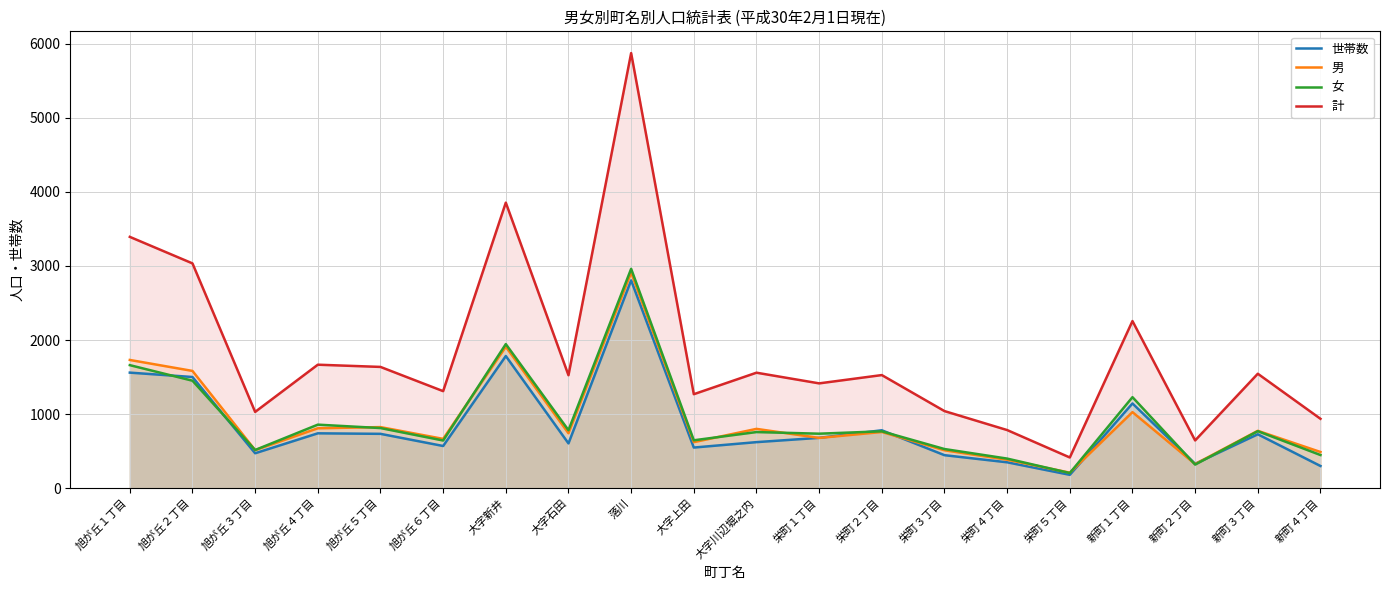

Where is 世帯数 nearest to the value 1493?

旭が丘２丁目